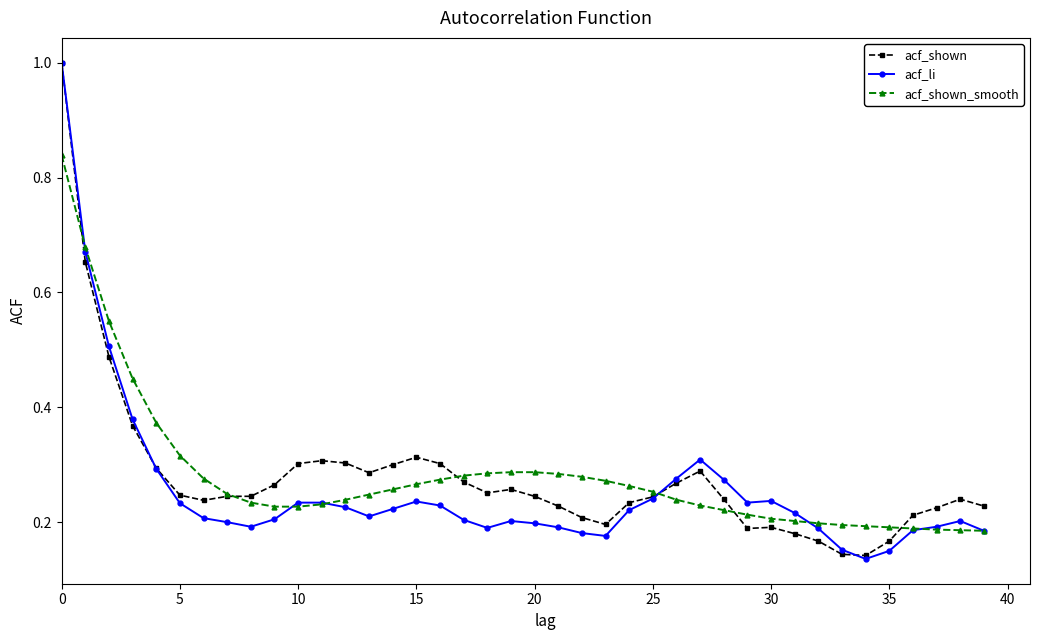

At how many categories does at least one series exceed 0?

40